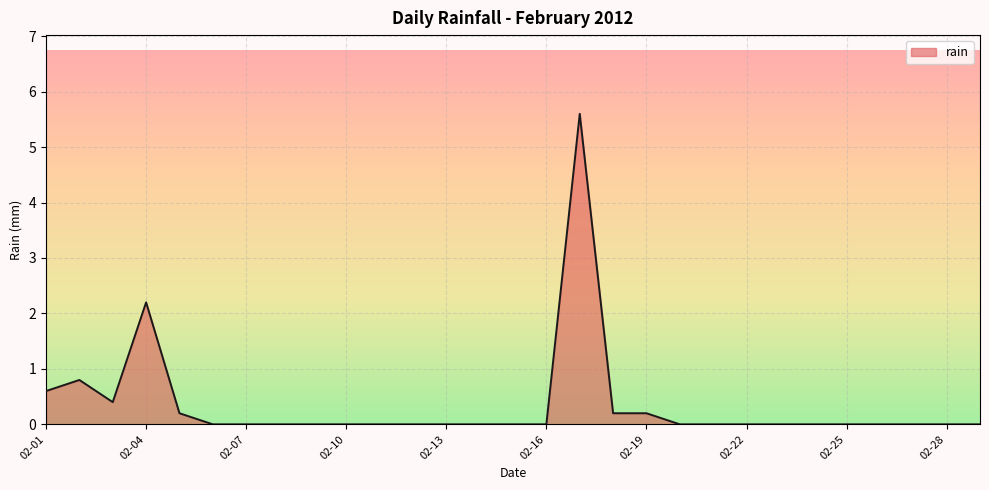

What is the difference between the maximum and minimum values?

5.6